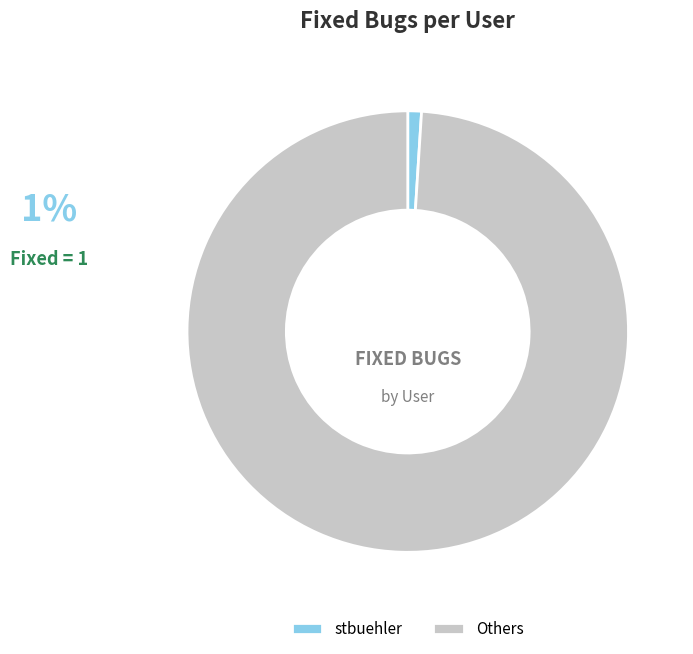

Is there any slice that represents more than half of the pie?

Yes